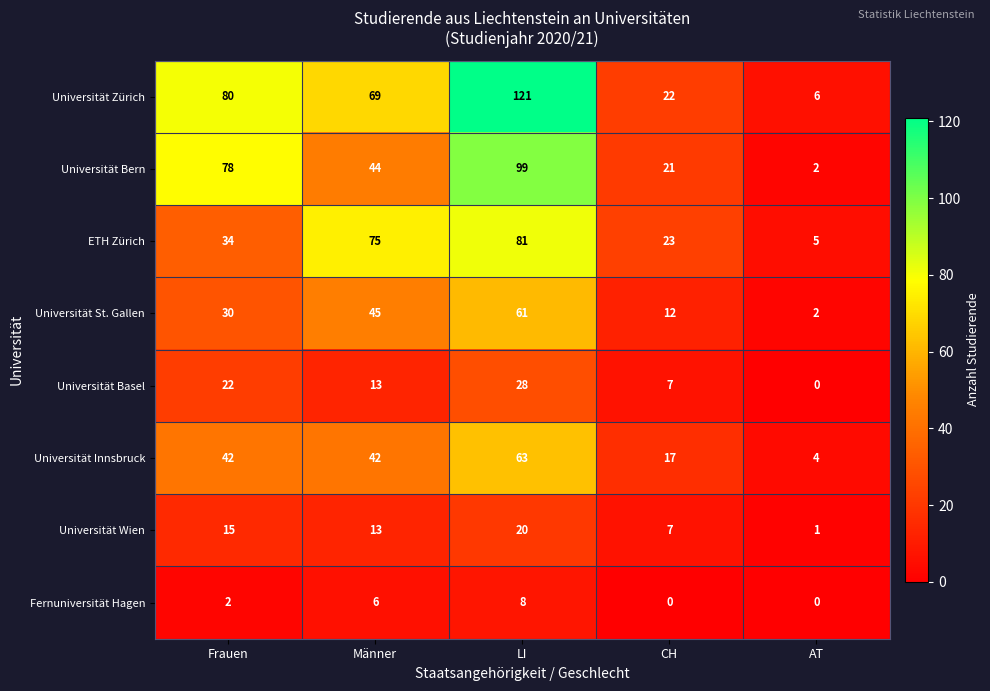

The value of Universität Basel at Frauen is 22. True or false?

True